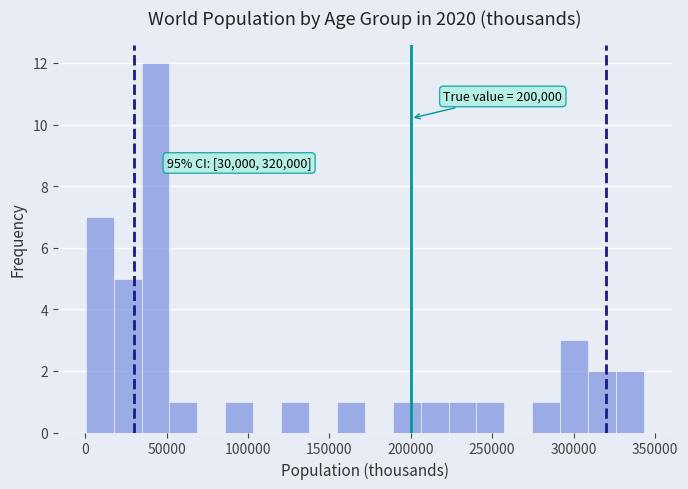

Read against the x-axis, roughly where is the centre of the tallest bar?

45000